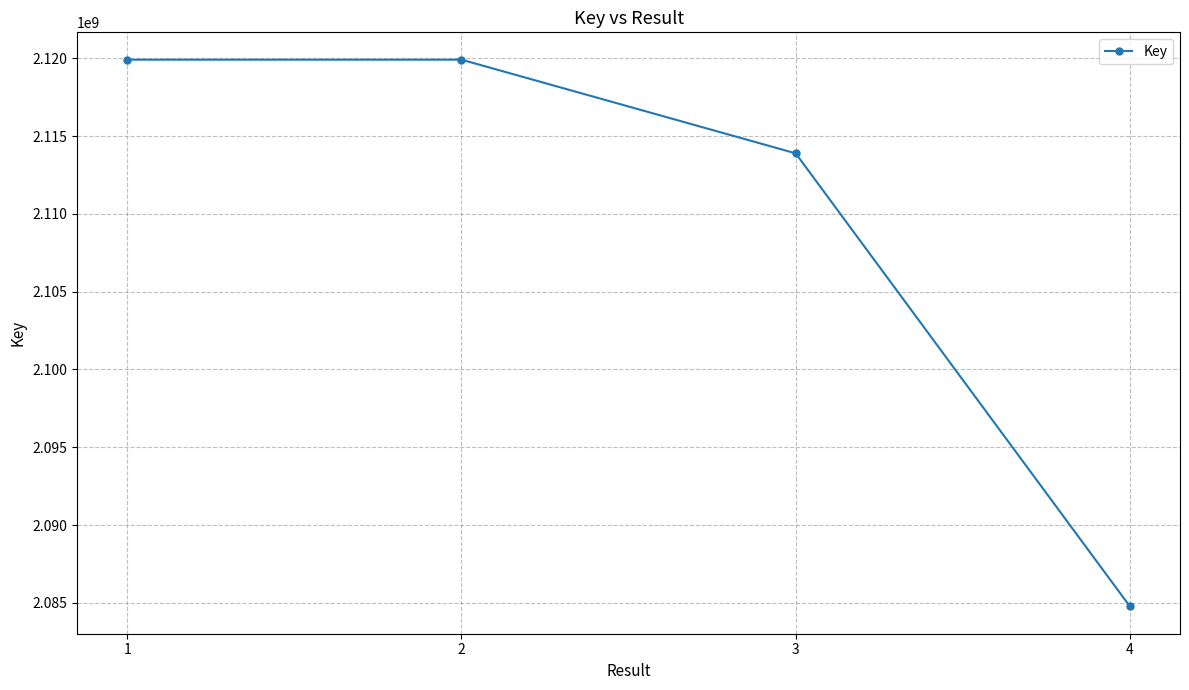

What is the greatest value displayed?

2119915578